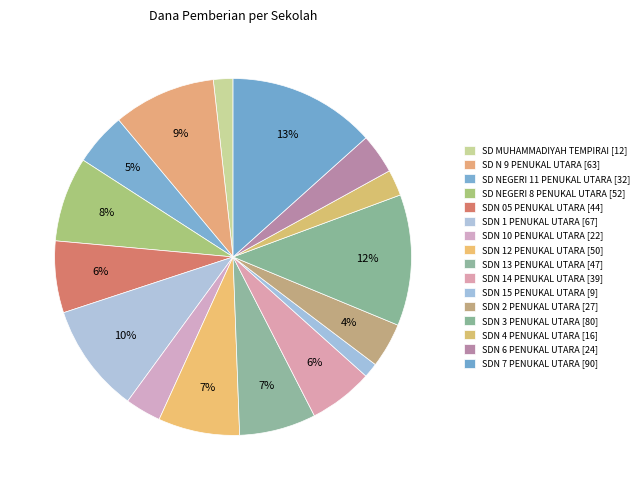

What percentage is the SD NEGERI 8 PENUKAL UTARA slice, to the nearest percent?

8%